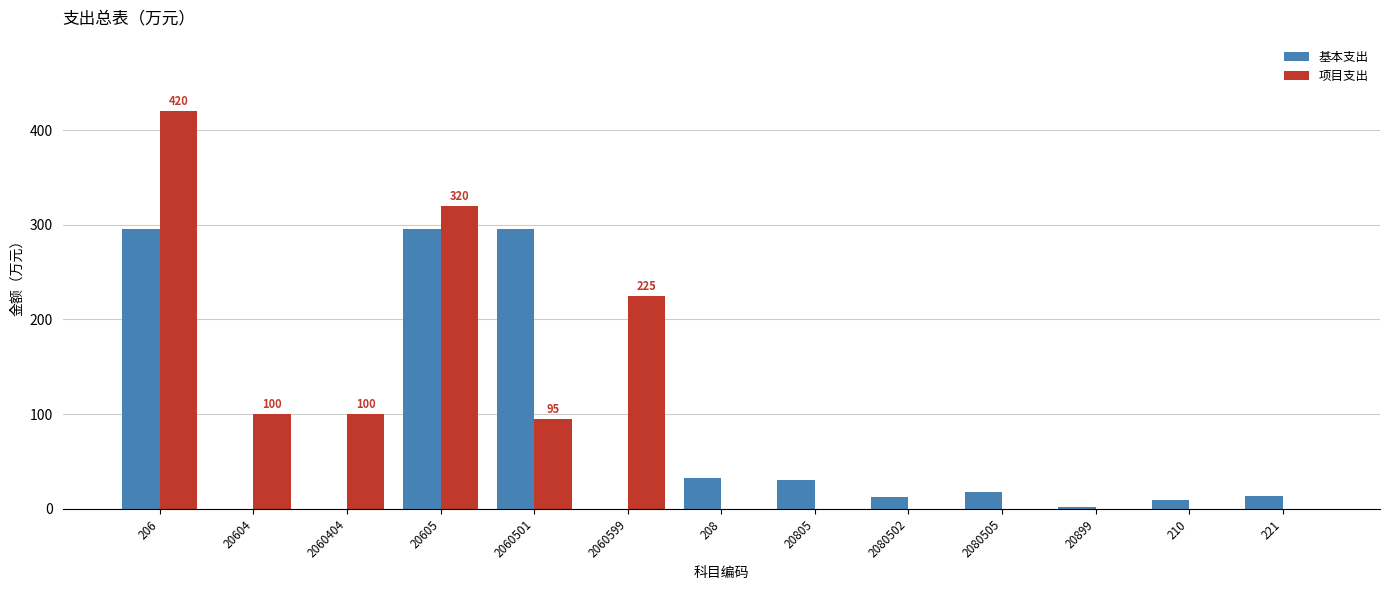

How many groups of bars are there?

13